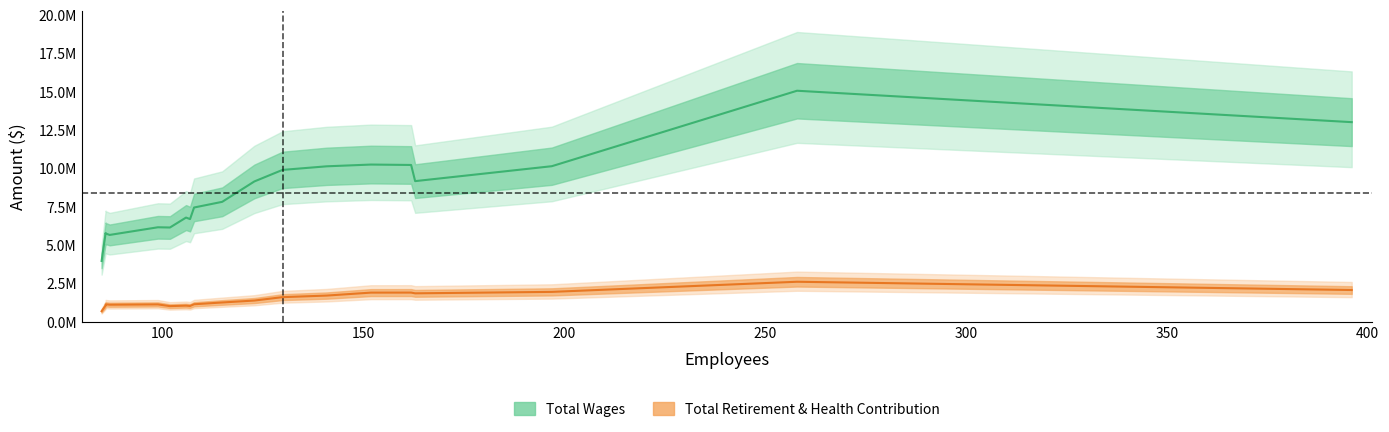

True or false: Total Wages and Total Retirement & Health Contribution cross at least once.

False